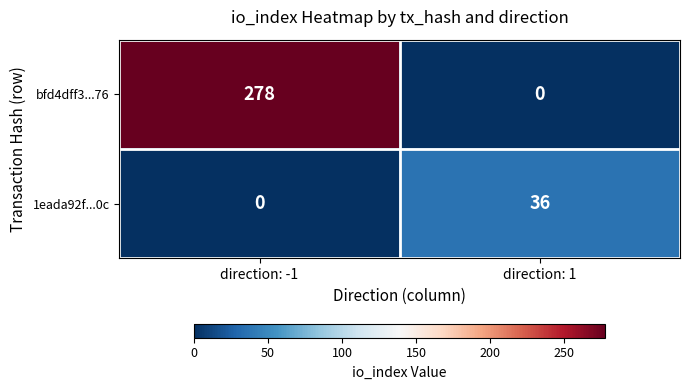

What is the maximum value shown in the chart?

278